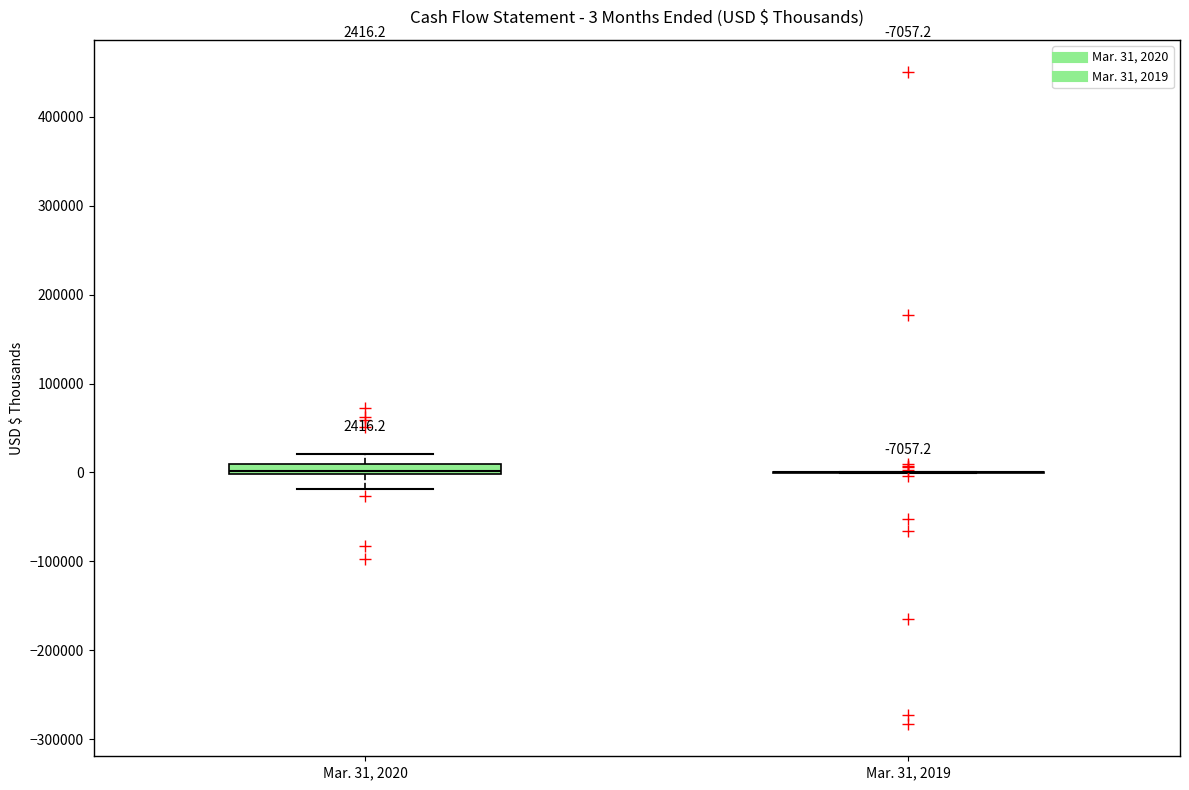

Which box is the tallest, from its lower edge to its upper edge?

Mar. 31, 2020